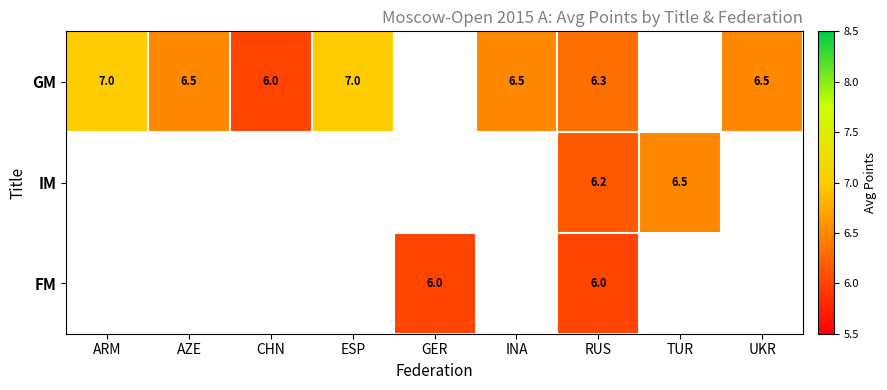

What is the total value across all series at RUS?

18.5